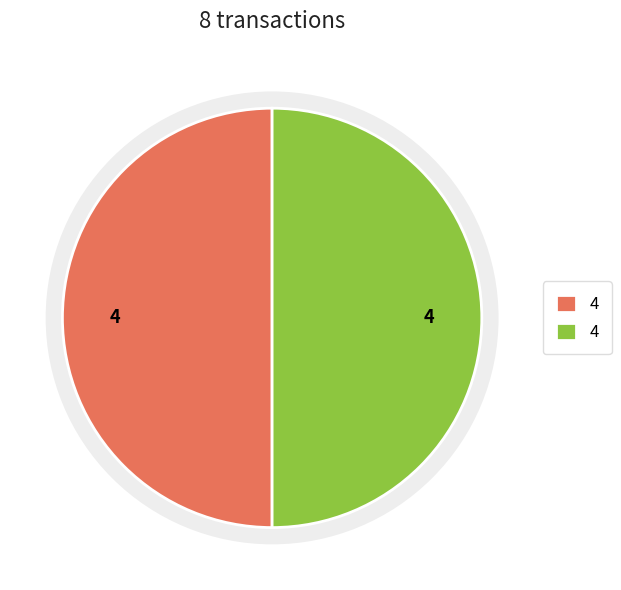

Combined, do Vote and Regular account for over 50%?

No